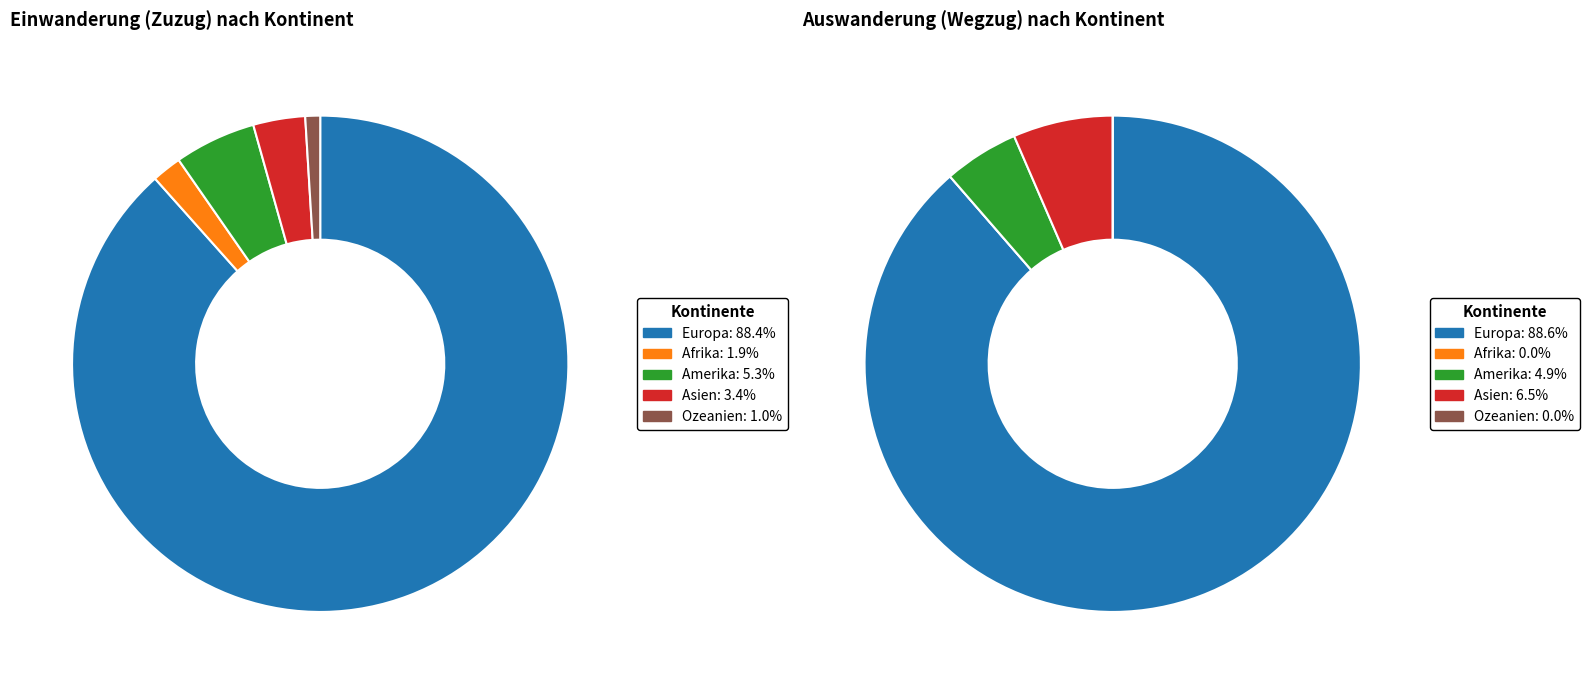

To the nearest percent, what is the average slice percentage?

20%